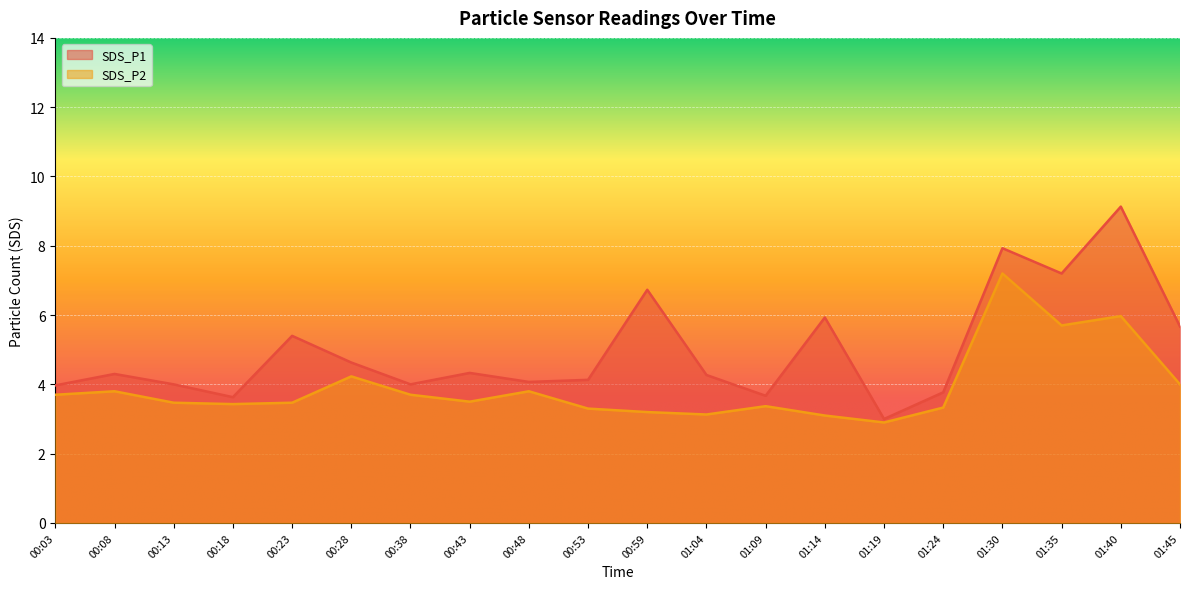

Reading right to left, what are all the values shown in this chart?

SDS_P1: 5.7	9.1	7.2	7.9	3.8	3.0	5.9	3.7	4.3	6.7	4.1	4.1	4.3	4.0	4.6	5.4	3.6	4.0	4.3	4.0
SDS_P2: 4.0	6.0	5.7	7.2	3.3	2.9	3.1	3.4	3.1	3.2	3.3	3.8	3.5	3.7	4.2	3.5	3.4	3.5	3.8	3.7